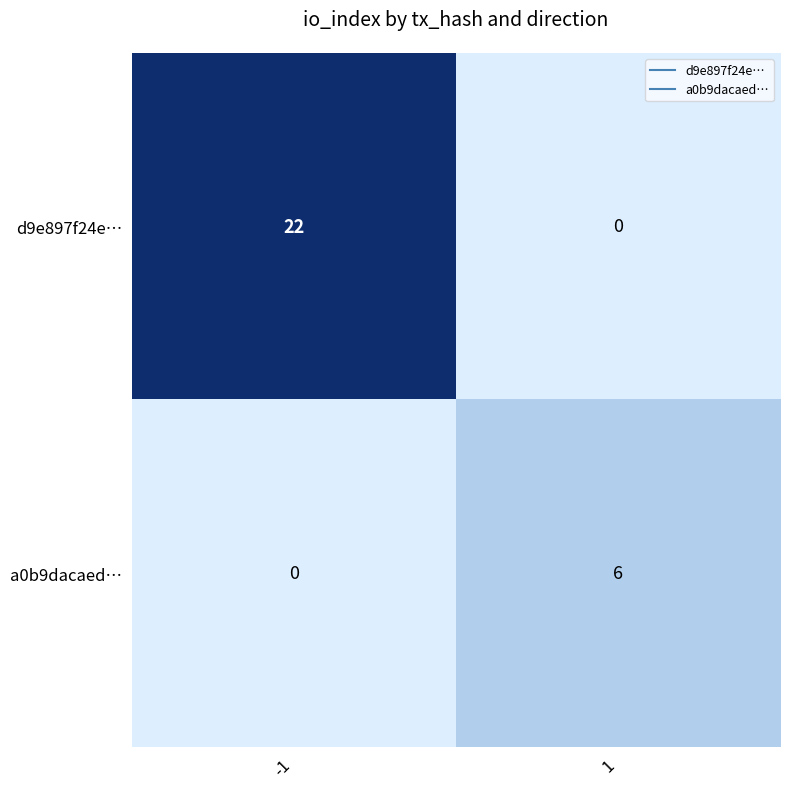

List the series in order of their overall mean, lowest first.

a0b9dacaed…, d9e897f24e…